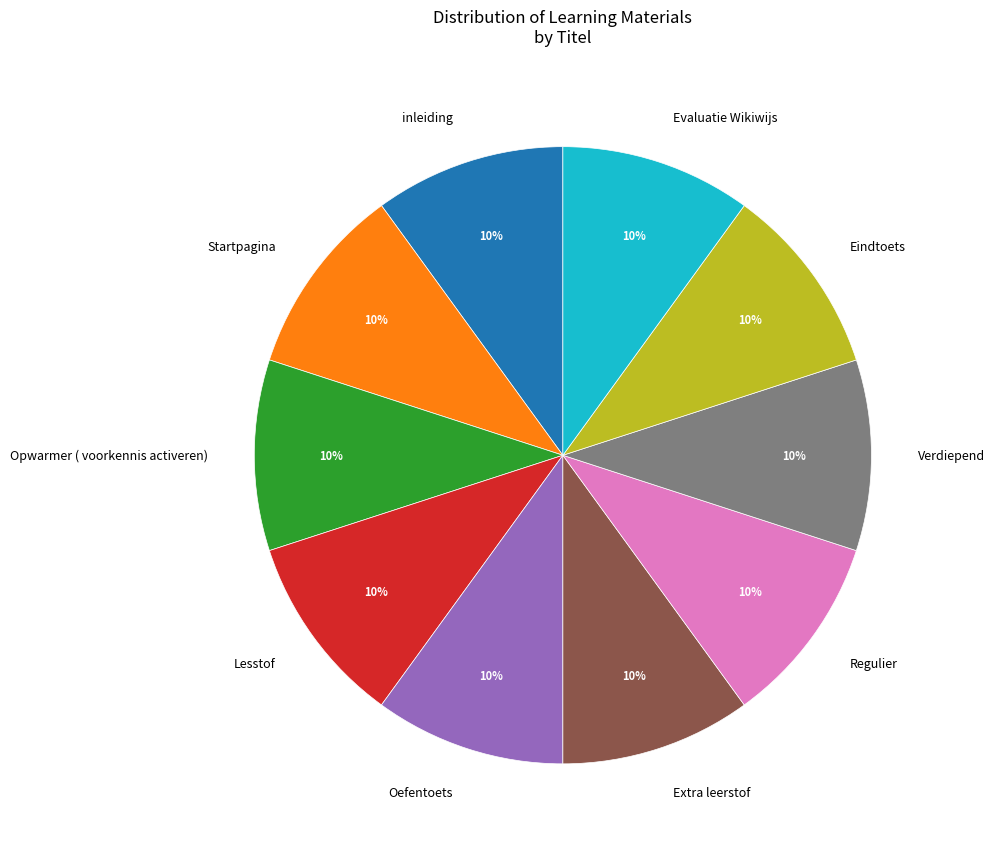

Approximately how many times larger is the value at Regulier compared to Eindtoets?

1.0